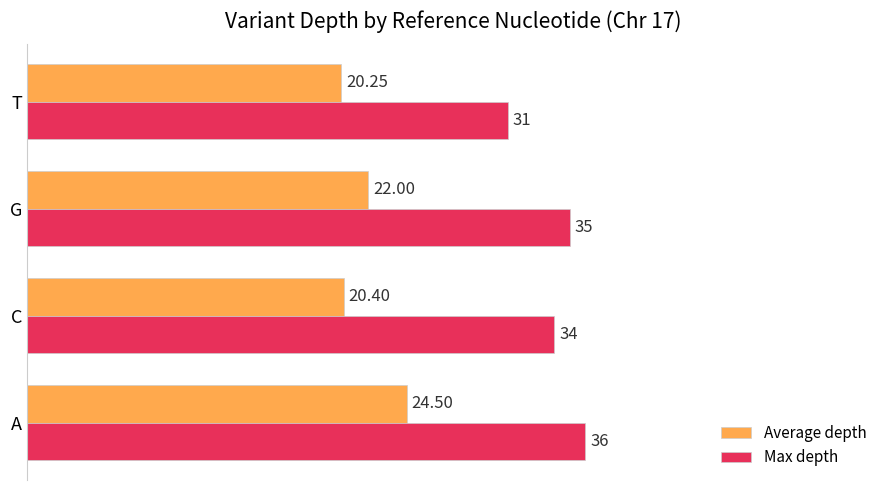

Rank the series by their average value, from highest to lowest.

Max depth, Average depth